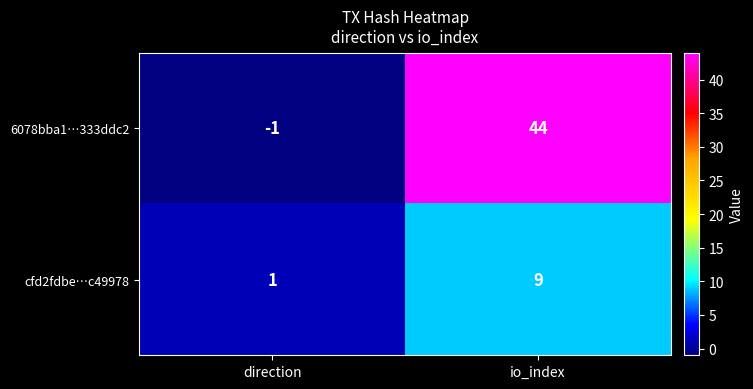

Which label corresponds to the smallest value in the chart?

direction